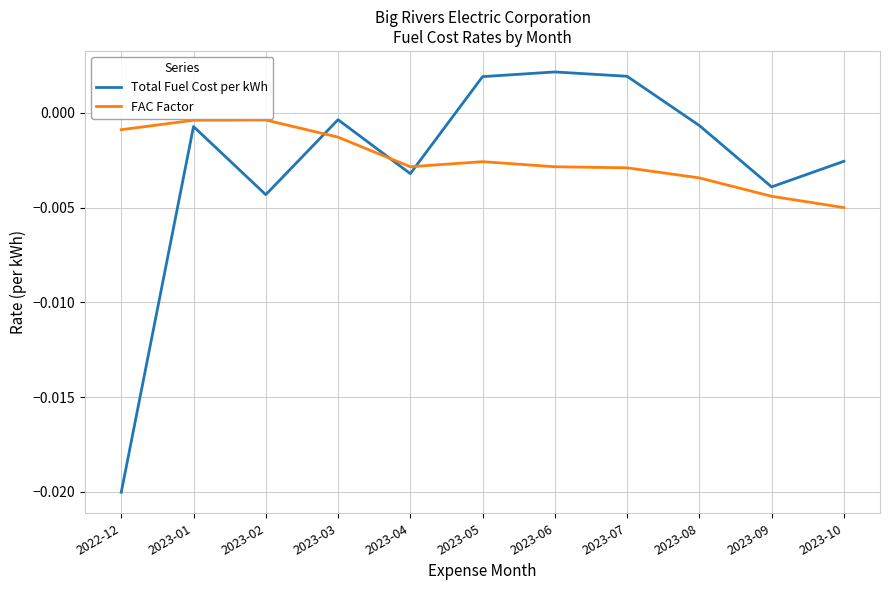

At which label does FAC Factor reach its minimum?

2023-10